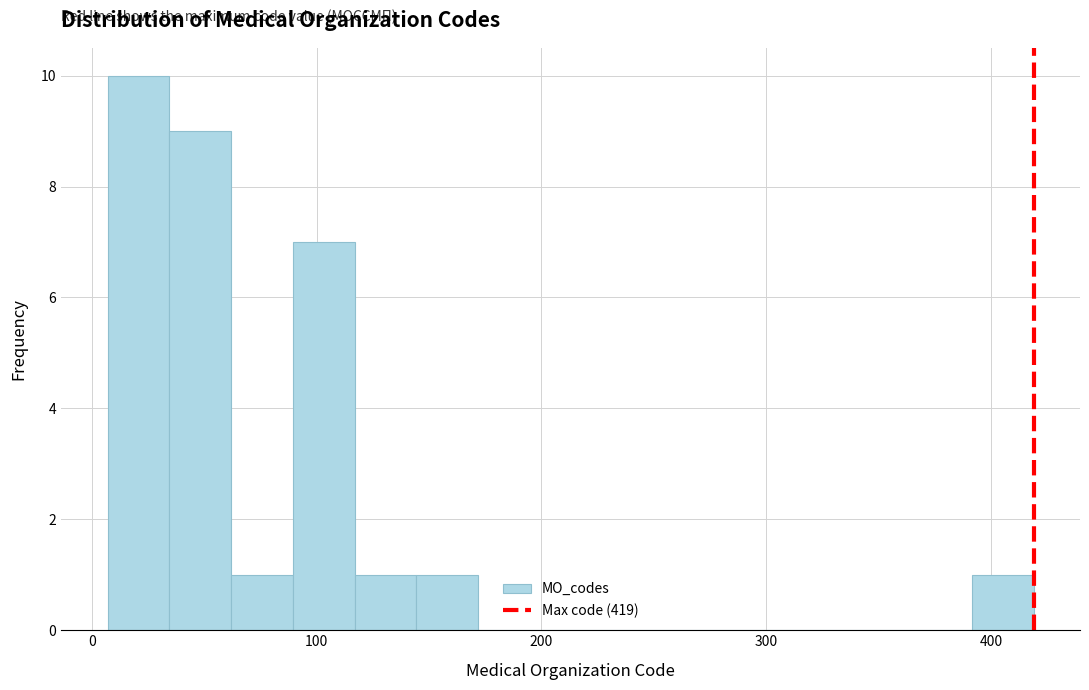

Around what value on the x-axis is the tallest bar? Give the approximate position of its centre, as read against the axis.

20